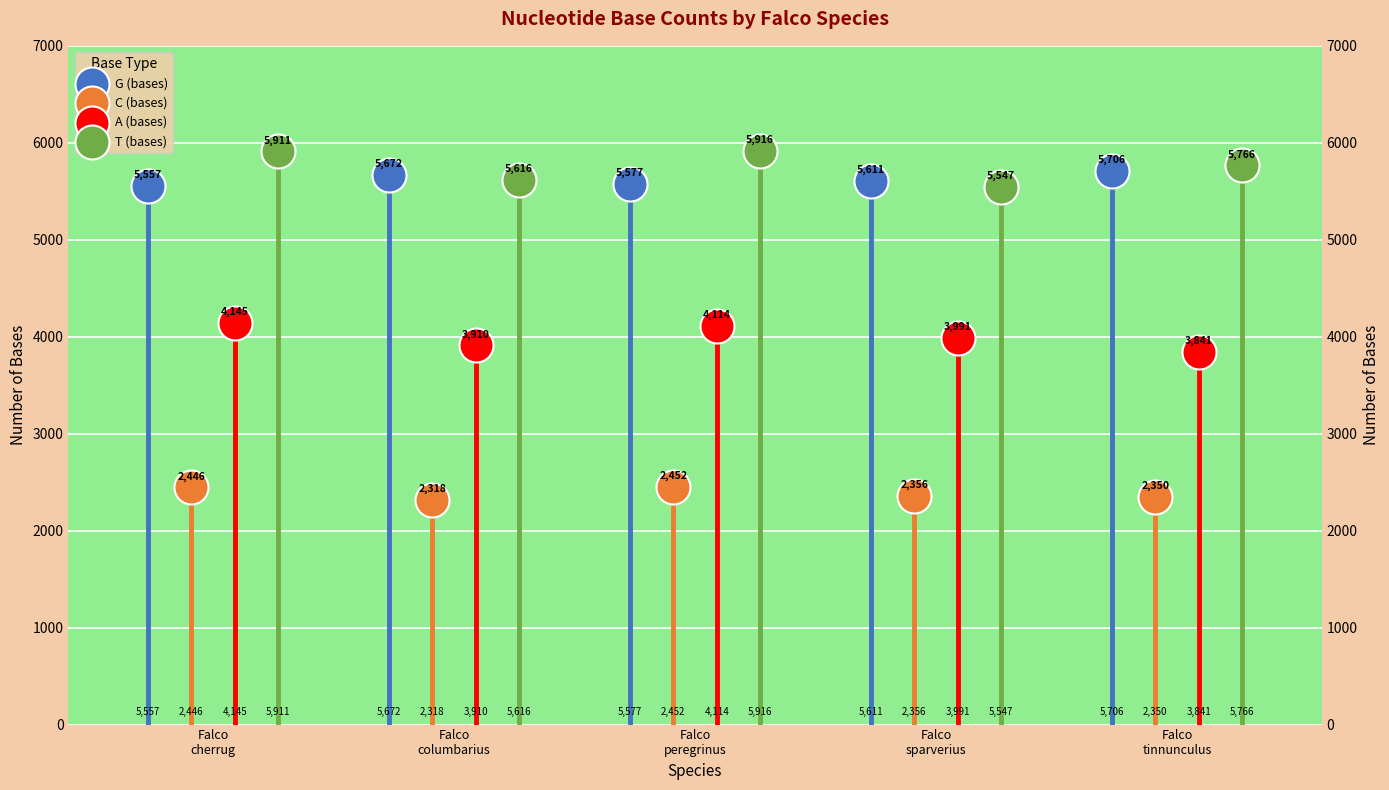

Which series contains the lowest Y value?

C (bases)